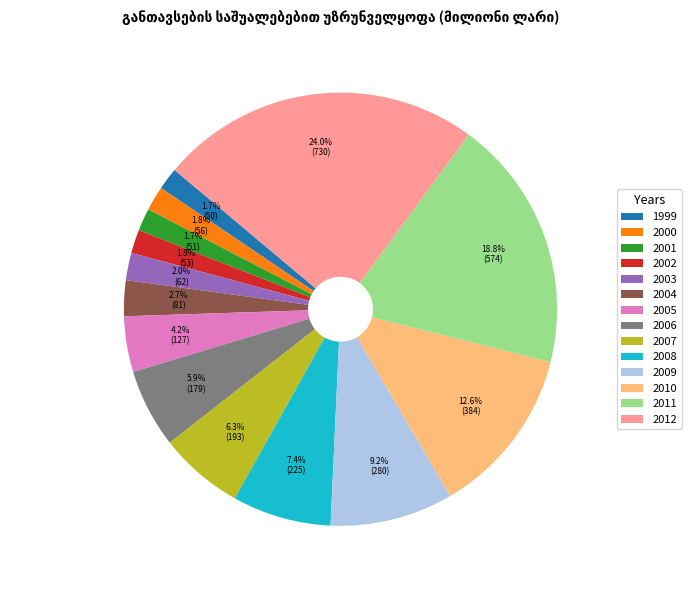

To the nearest percent, what is the difference between the largest and smallest slice percentages?

22%